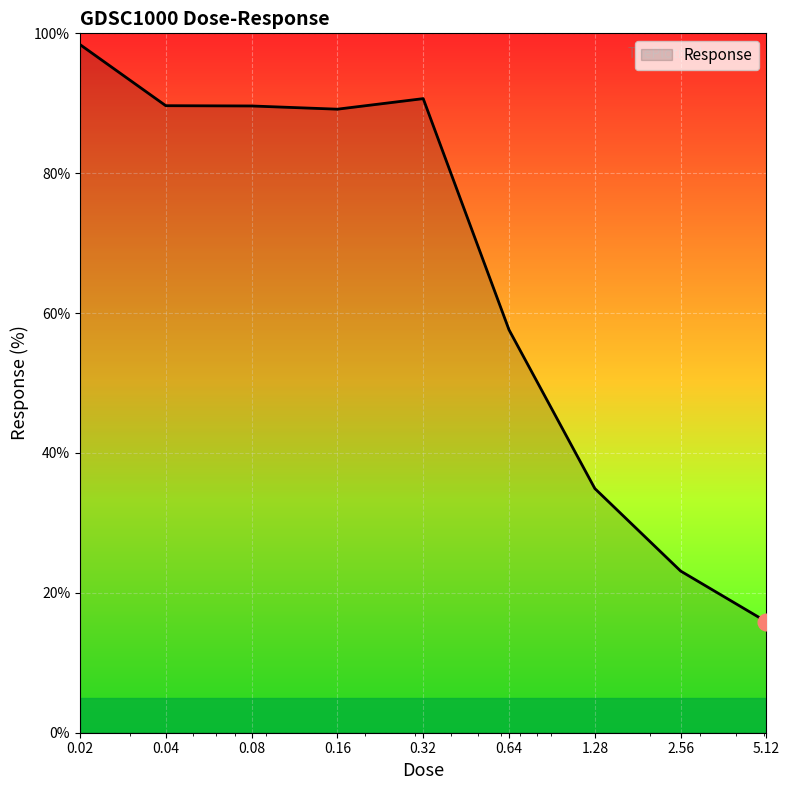

What is the maximum value shown in the chart?

98.4